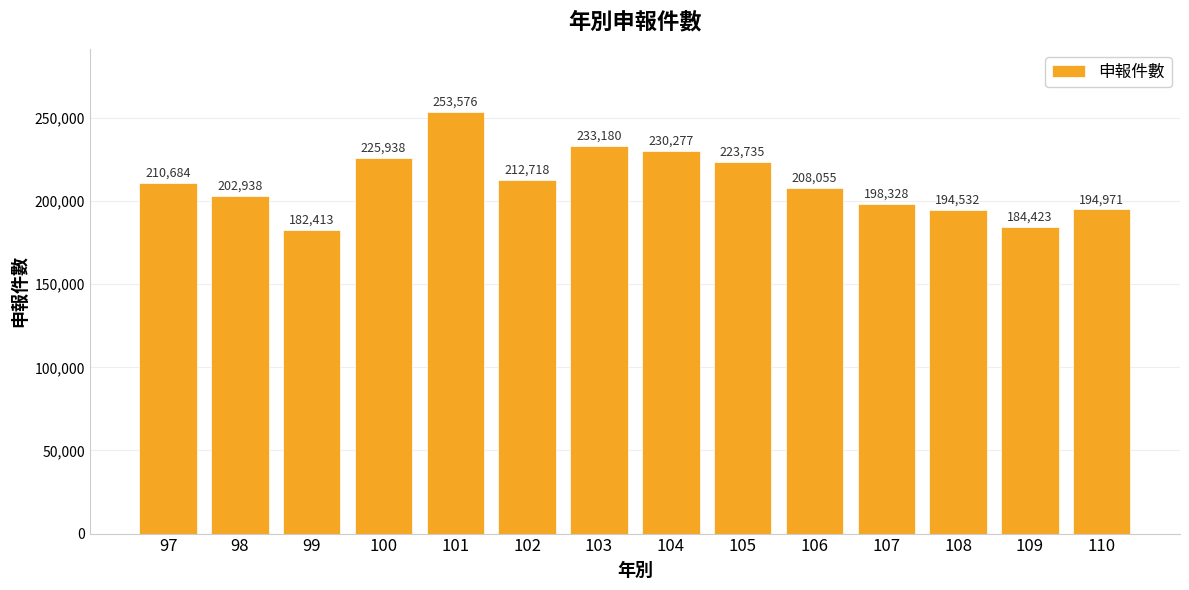

What is the value of the 5th bar from the left?

253576